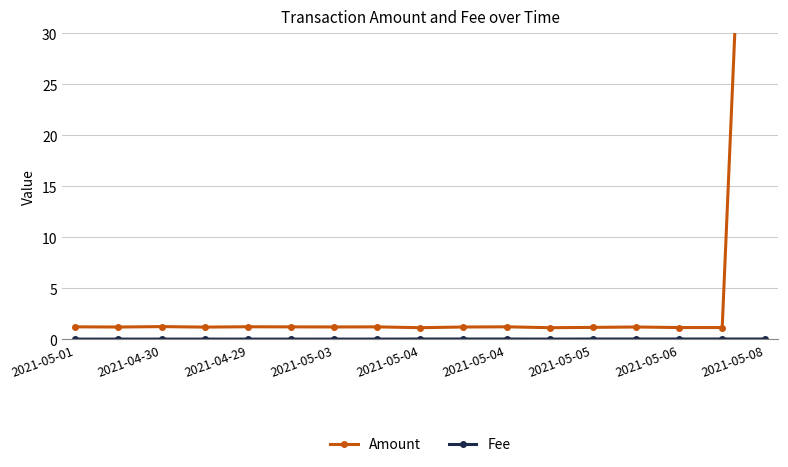

What is the sum of all Amount values?

119.1